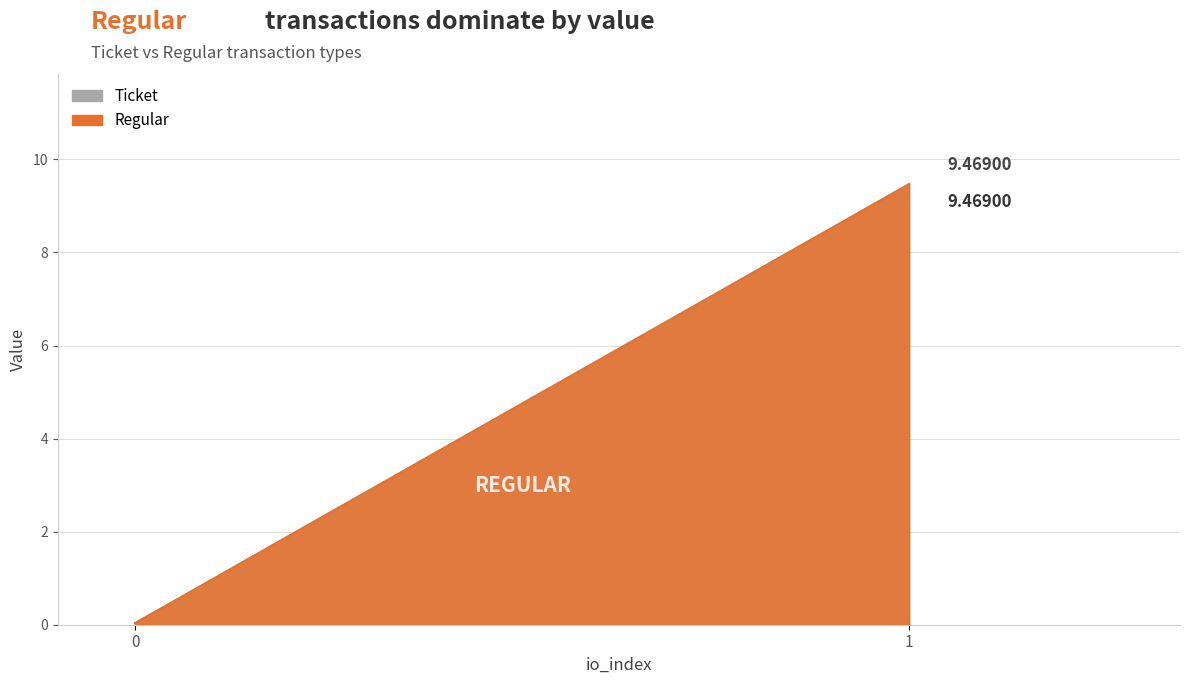

What is the average value of the Ticket series?

4.8